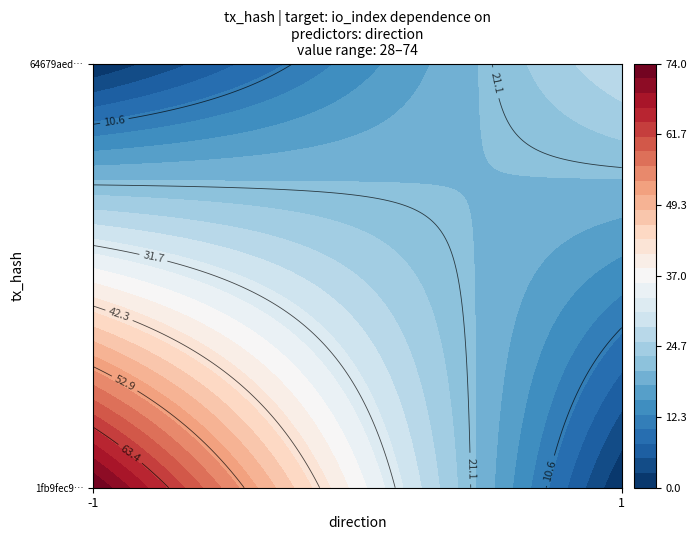

What is the average value of the 1fb9fec94bc9929f5268f105b44c55148292c37 series?

36